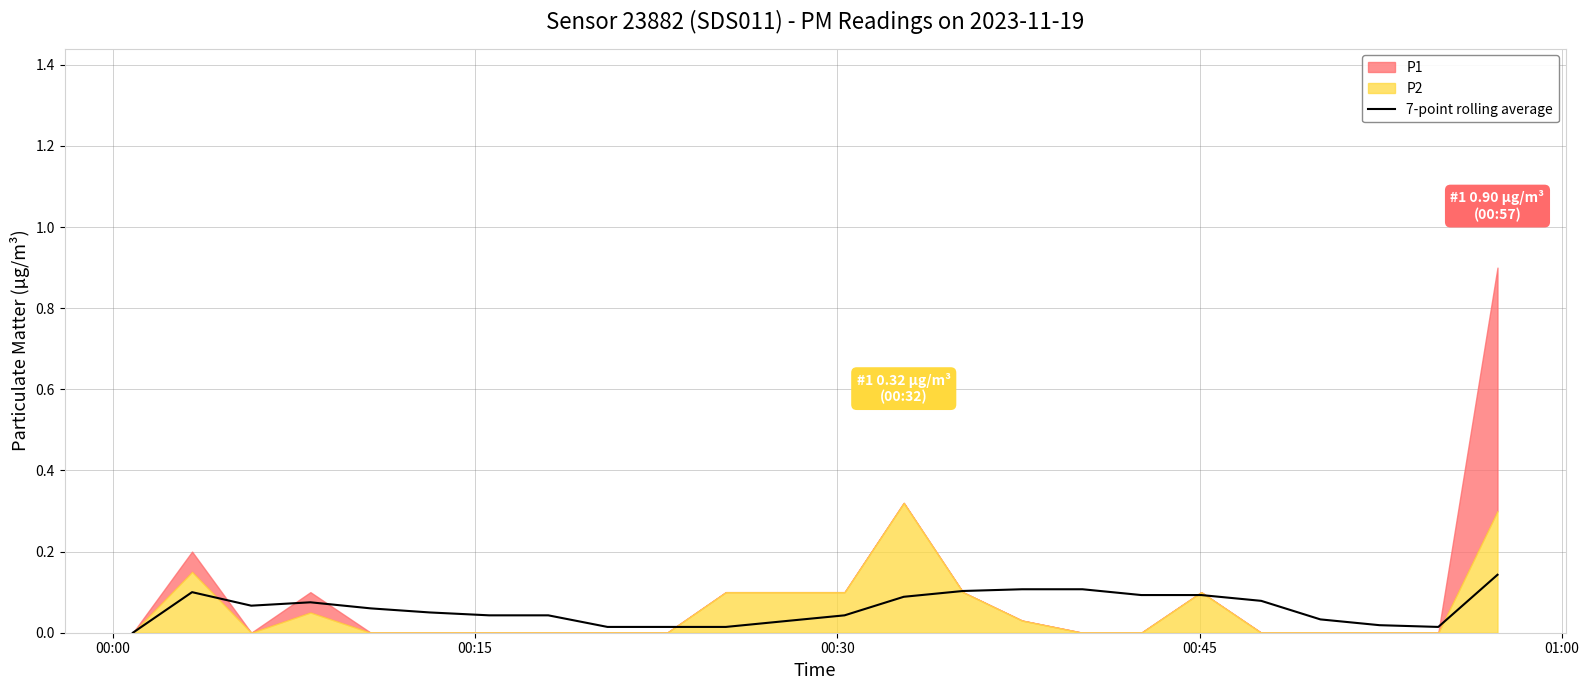

How many interior local valleys (lower than both neighbors) does the data have?

2